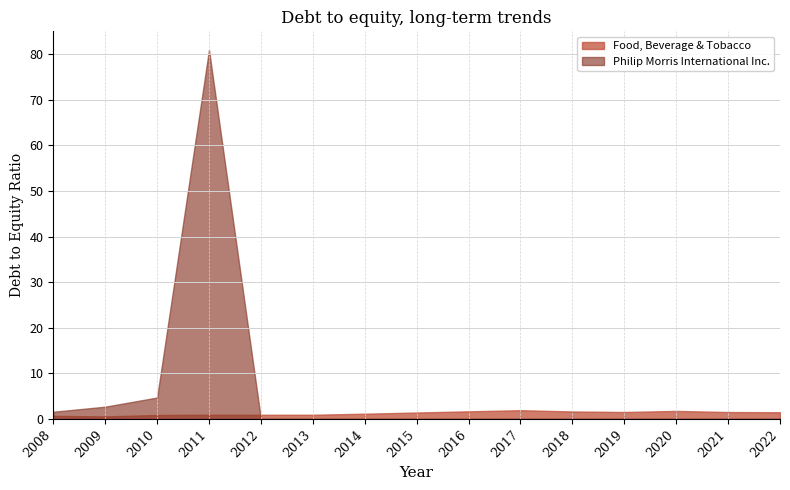

True or false: Food, Beverage & Tobacco and Philip Morris International Inc. intersect in this chart.

True